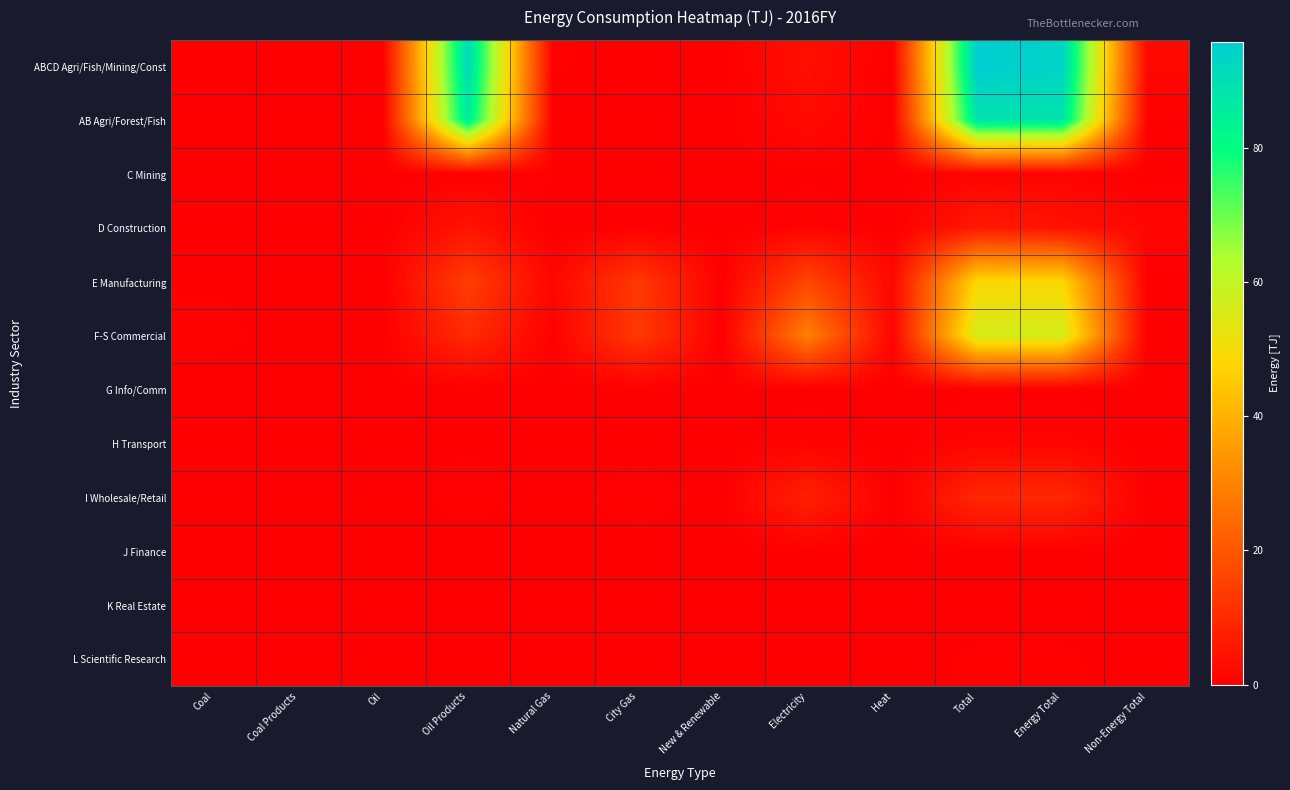

Rank the series at Natural Gas from lowest to highest value.

AB Agri/Forest/Fish, D Construction, G Info/Comm, H Transport, I Wholesale/Retail, J Finance, K Real Estate, L Scientific Research, ABCD Agri/Fish/Mining/Const, C Mining, F-S Commercial, E Manufacturing